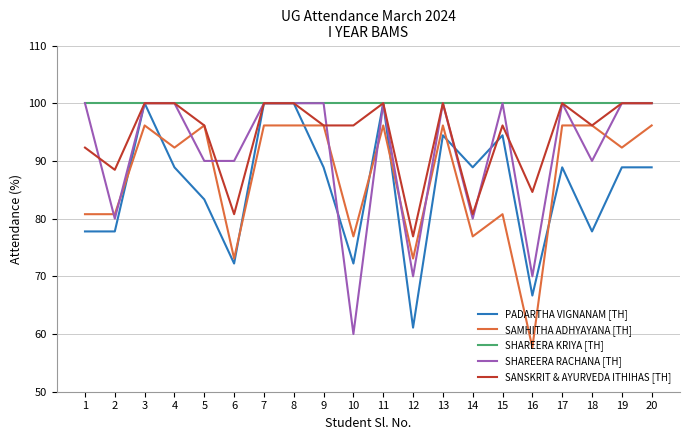

Reading left to right, what are all the values shown in this chart?

PADARTHA VIGNANAM [TH]: 1=77.8	2=77.8	3=100.0	4=88.9	5=83.3	6=72.2	7=100.0	8=100.0	9=88.9	10=72.2	11=100.0	12=61.1	13=94.4	14=88.9	15=94.4	16=66.7	17=88.9	18=77.8	19=88.9	20=88.9
SAMHITHA ADHYAYANA [TH]: 1=80.8	2=80.8	3=96.2	4=92.3	5=96.2	6=73.1	7=96.2	8=96.2	9=96.2	10=76.9	11=96.2	12=73.1	13=96.2	14=76.9	15=80.8	16=57.7	17=96.2	18=96.2	19=92.3	20=96.2
SHAREERA KRIYA [TH]: 1=100.0	2=100.0	3=100.0	4=100.0	5=100.0	6=100.0	7=100.0	8=100.0	9=100.0	10=100.0	11=100.0	12=100.0	13=100.0	14=100.0	15=100.0	16=100.0	17=100.0	18=100.0	19=100.0	20=100.0
SHAREERA RACHANA [TH]: 1=100.0	2=80.0	3=100.0	4=100.0	5=90.0	6=90.0	7=100.0	8=100.0	9=100.0	10=60.0	11=100.0	12=70.0	13=100.0	14=80.0	15=100.0	16=70.0	17=100.0	18=90.0	19=100.0	20=100.0
SANSKRIT & AYURVEDA ITHIHAS [TH]: 1=92.3	2=88.5	3=100.0	4=100.0	5=96.2	6=80.8	7=100.0	8=100.0	9=96.2	10=96.2	11=100.0	12=76.9	13=100.0	14=80.8	15=96.2	16=84.6	17=100.0	18=96.2	19=100.0	20=100.0